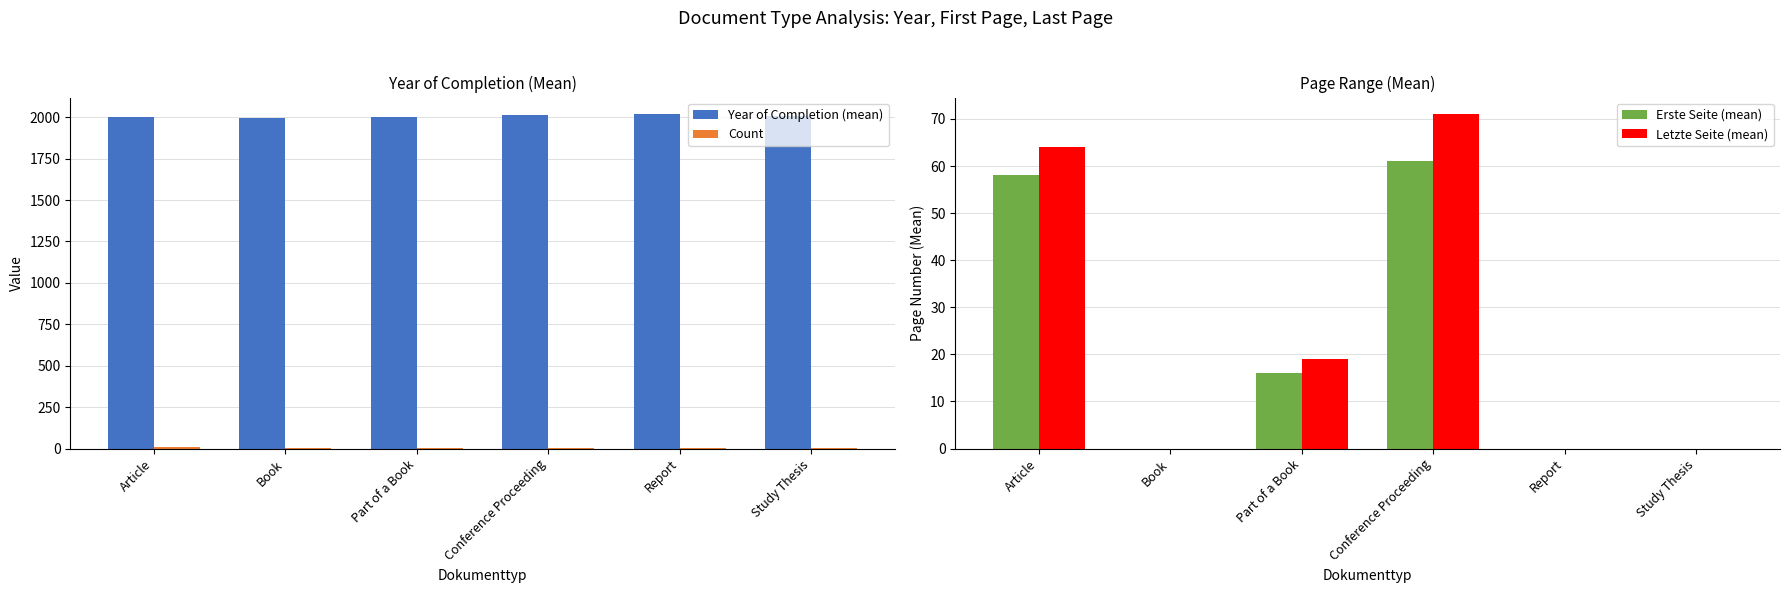

What are all the series names shown in the legend?

Year of Completion (mean), Count, Erste Seite (mean), Letzte Seite (mean)